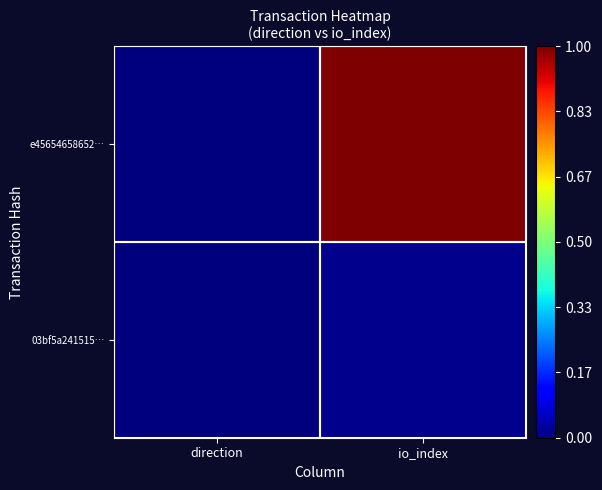

Between io_index and direction, which is larger?

io_index